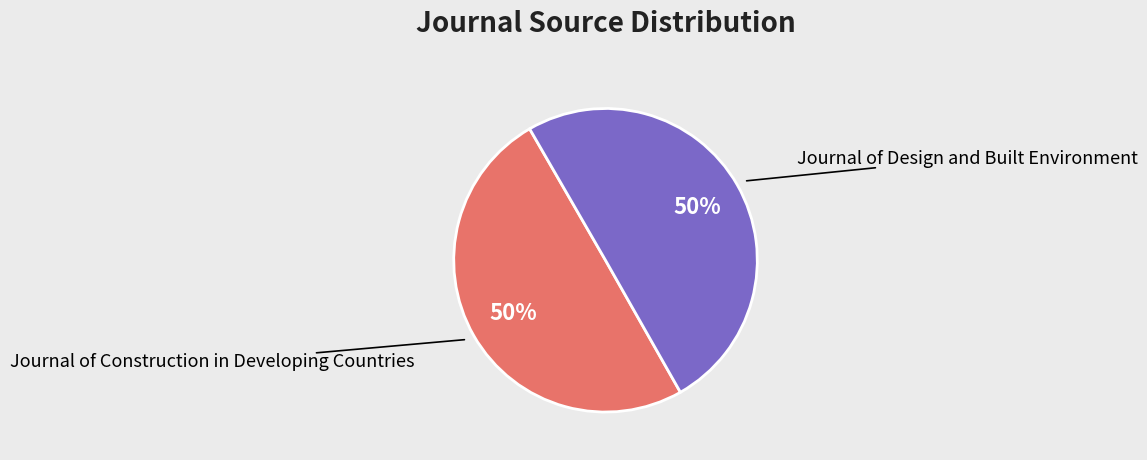

To the nearest percent, what is the average slice percentage?

50%